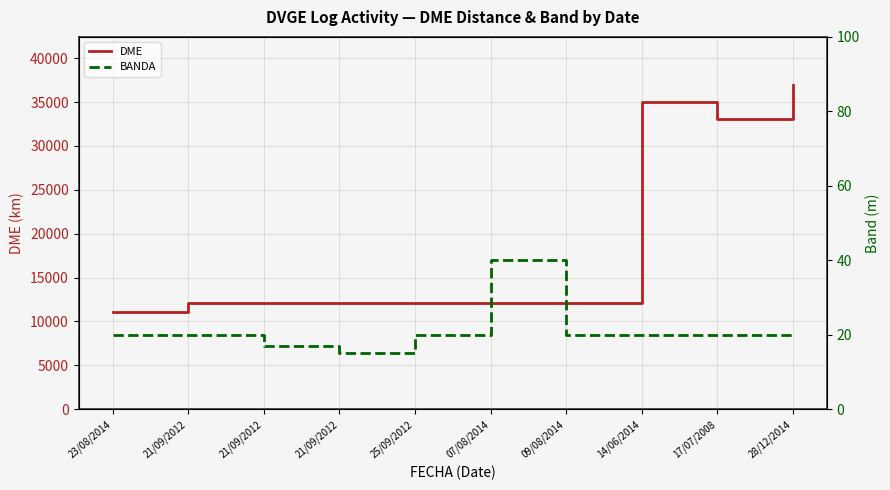

What are all the series names shown in the legend?

DME, BANDA